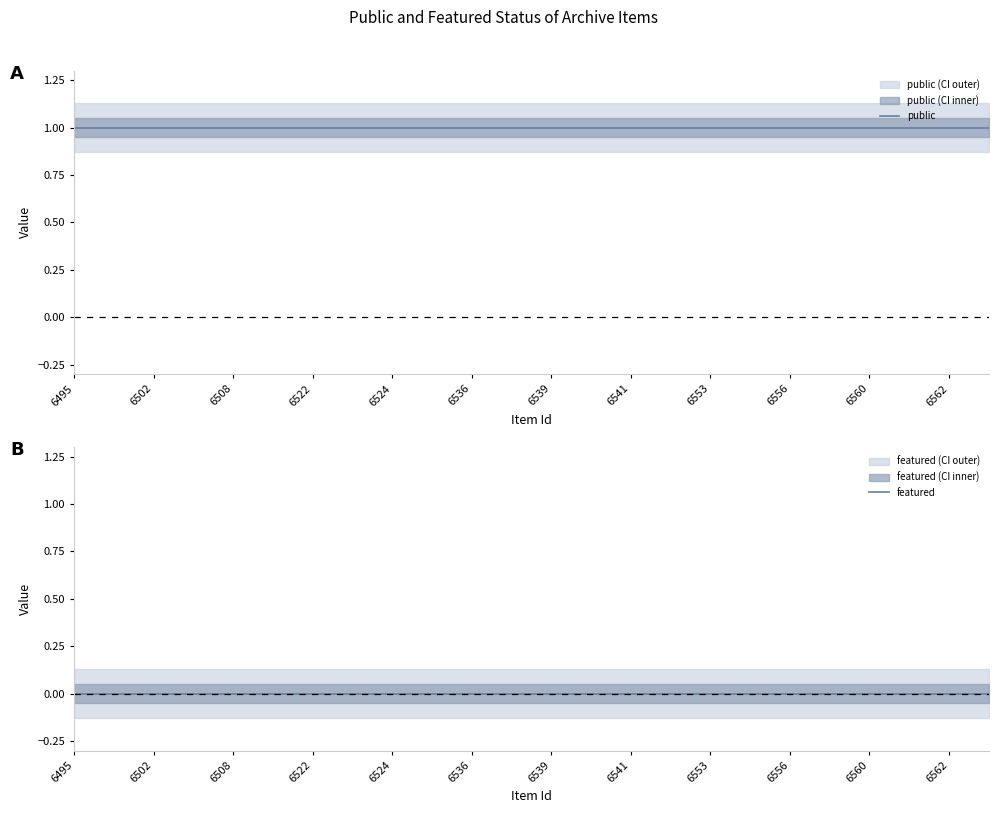

Rank the series by their maximum value, from highest to lowest.

public, featured